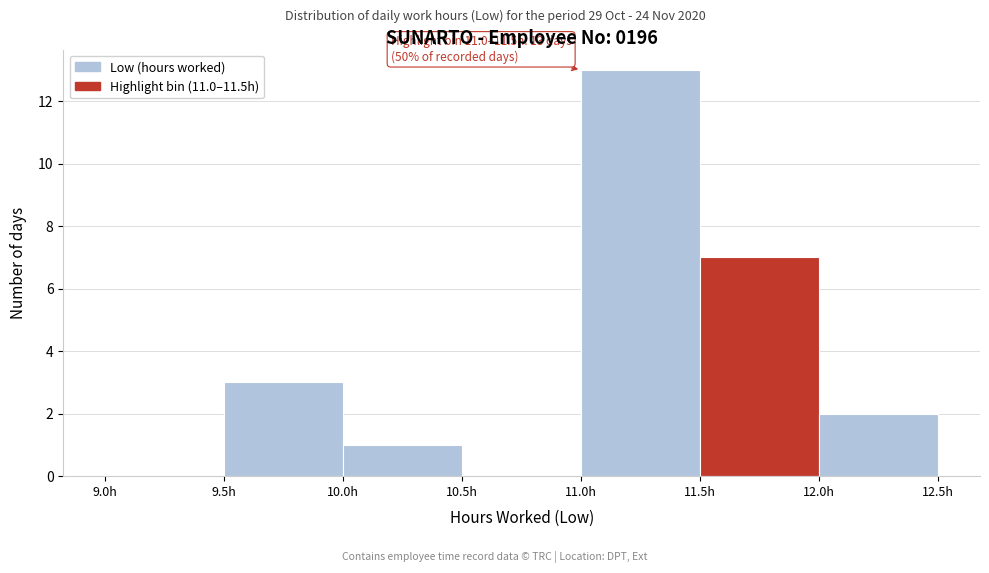

Which range on the x-axis has the tallest bar?

11.0 to 11.5